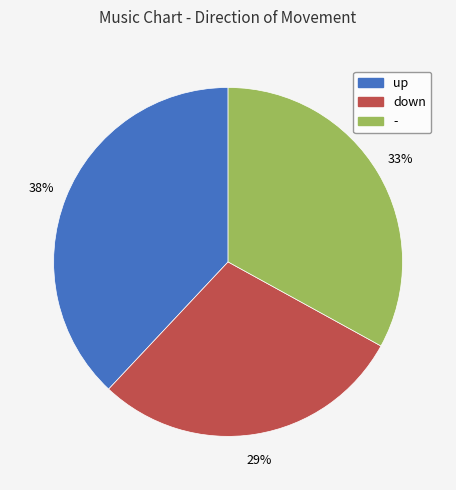

To the nearest percent, what is the average slice percentage?

33%